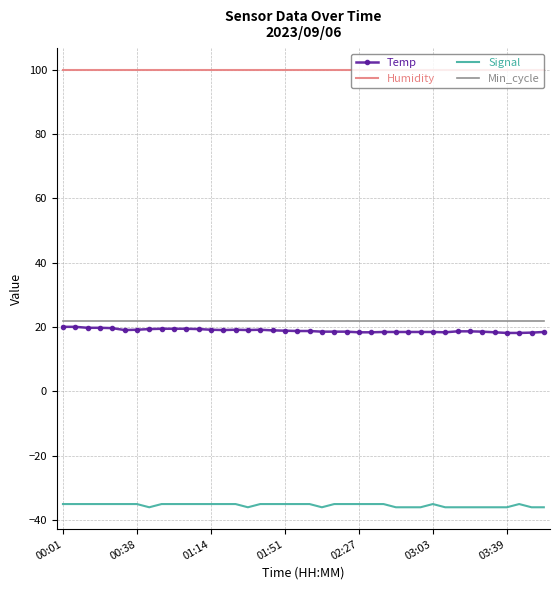

What is the maximum value shown in the chart?

99.9